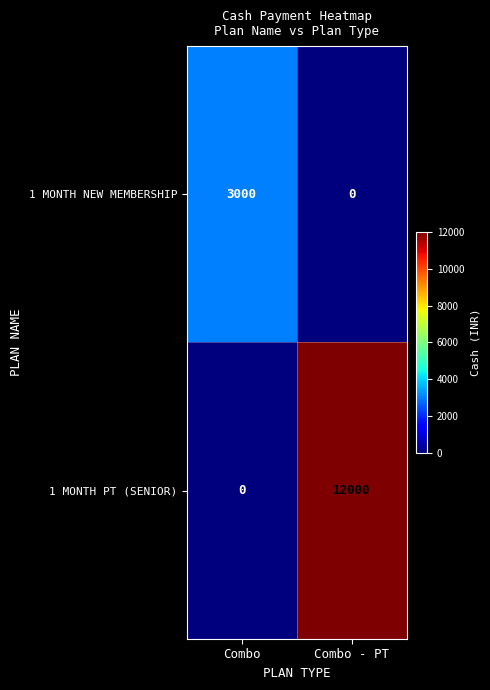

Reading right to left, what are all the values shown in this chart?

1 MONTH NEW MEMBERSHIP: 0	3000
1 MONTH PT (SENIOR): 12000	0